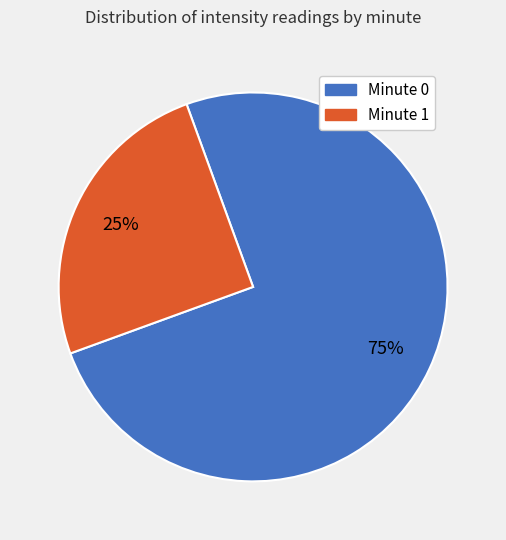

Is there any slice that represents more than half of the pie?

Yes